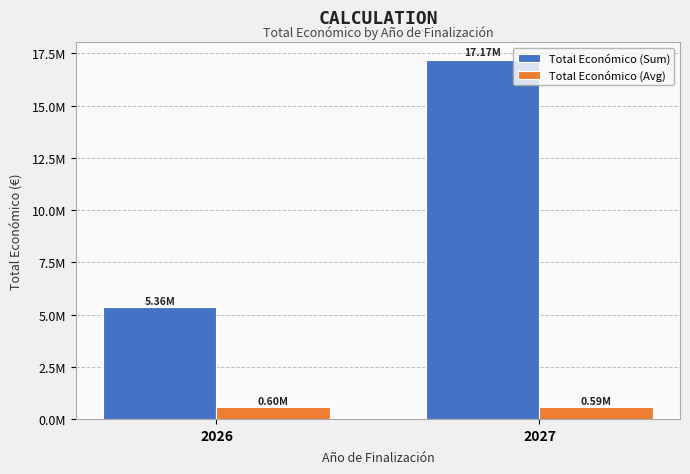

Are the bars grouped side by side (vs. stacked)?

Yes